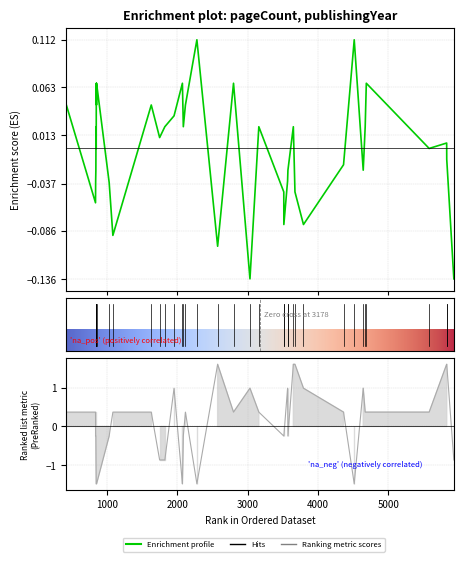

True or false: pageCount and publishingYear intersect in this chart.

True